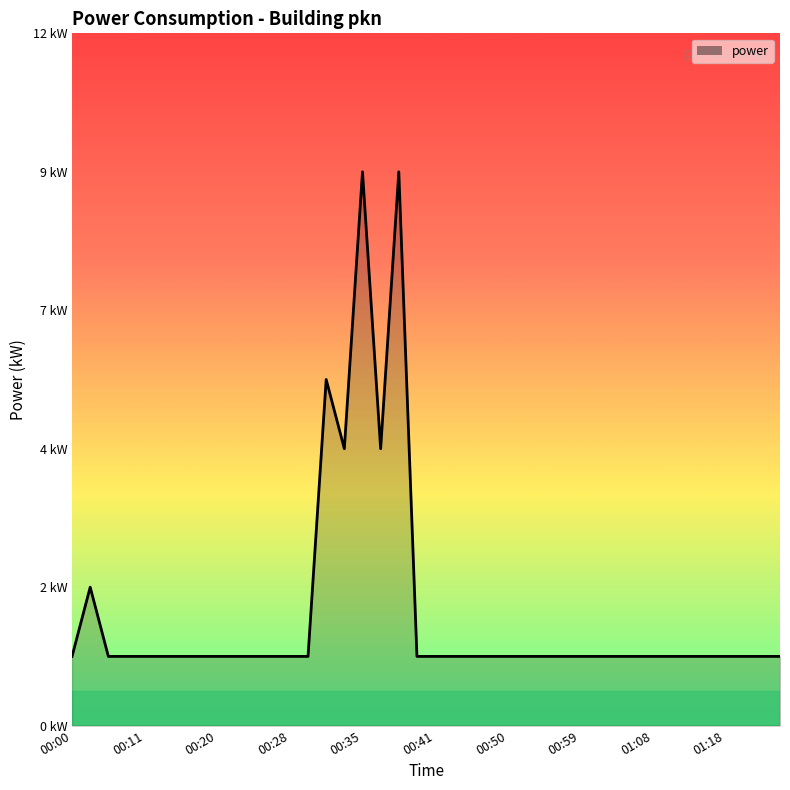

Reading left to right, list all the values displayed in this chart.

1.2	2.4	1.2	1.2	1.2	1.2	1.2	1.2	1.2	1.2	1.2	1.2	1.2	1.2	6.0	4.8	9.6	4.8	9.6	1.2	1.2	1.2	1.2	1.2	1.2	1.2	1.2	1.2	1.2	1.2	1.2	1.2	1.2	1.2	1.2	1.2	1.2	1.2	1.2	1.2